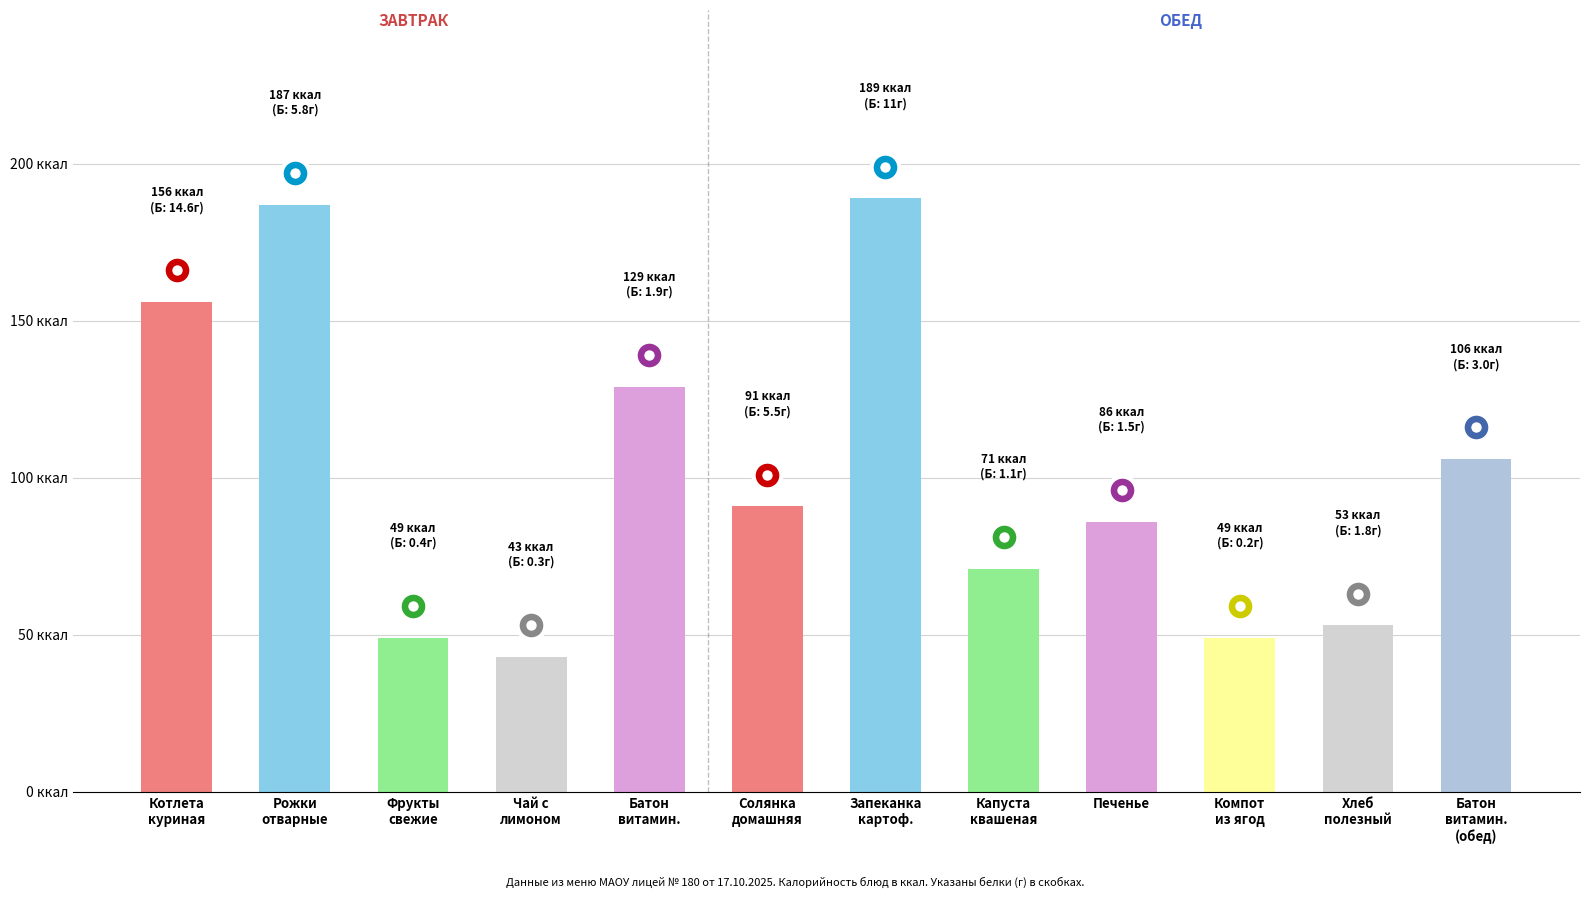

Rank the categories by value from highest to lowest.

Запеканка
картоф., Рожки
отварные, Котлета
куриная, Батон
витамин., Батон
витамин.
(обед), Солянка
домашняя, Печенье, Капуста
квашеная, Хлеб
полезный, Фрукты
свежие, Компот
из ягод, Чай с
лимоном